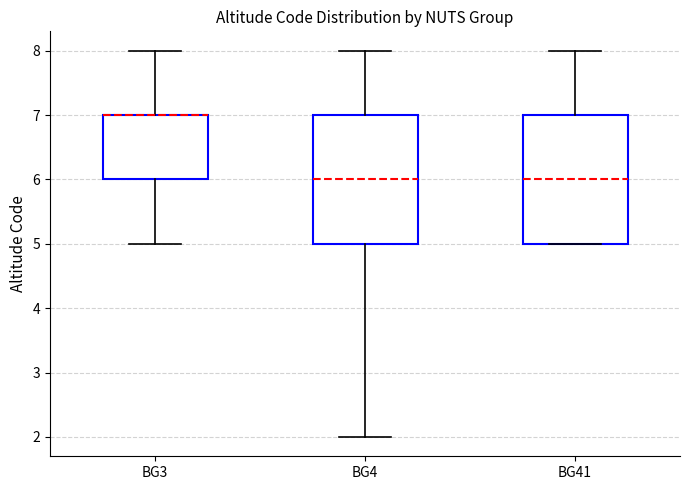

Reading left to right, read every box against the y-axis: the position of its median line, the range the box covers, and the ends of its whiskers. The values are not printed on the chart, so give them approximately, as read against the axis.

BG3: median 7 (drawn on the box's upper edge), box 6 to 7, whiskers 5 to 8
BG4: median 6, box 5 to 7, whiskers 2 to 8
BG41: median 6, box 5 to 7, whiskers 5 to 8